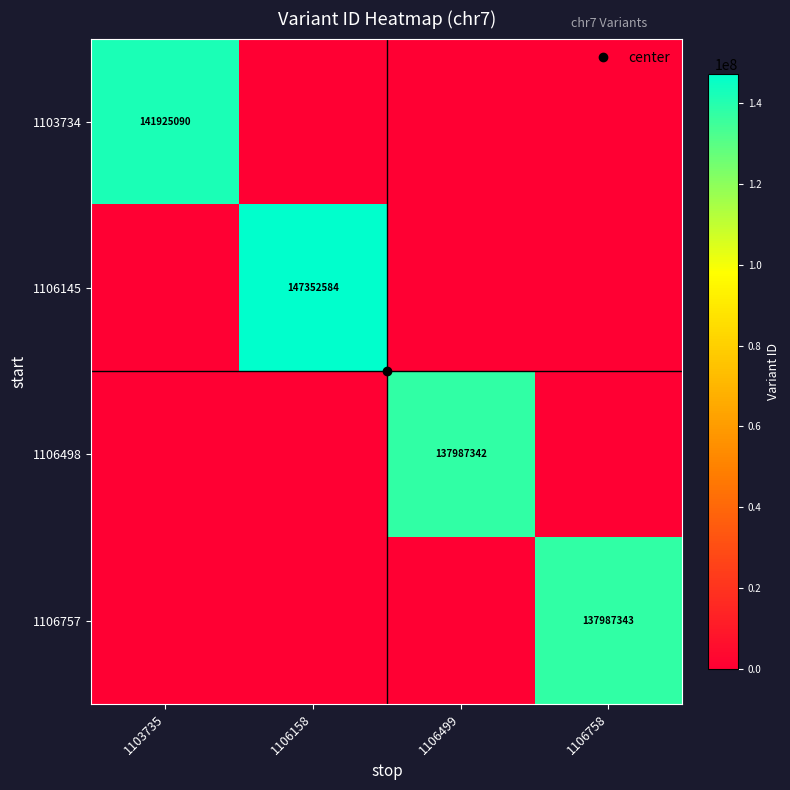

At which category is the sum across all series the highest?

1106158